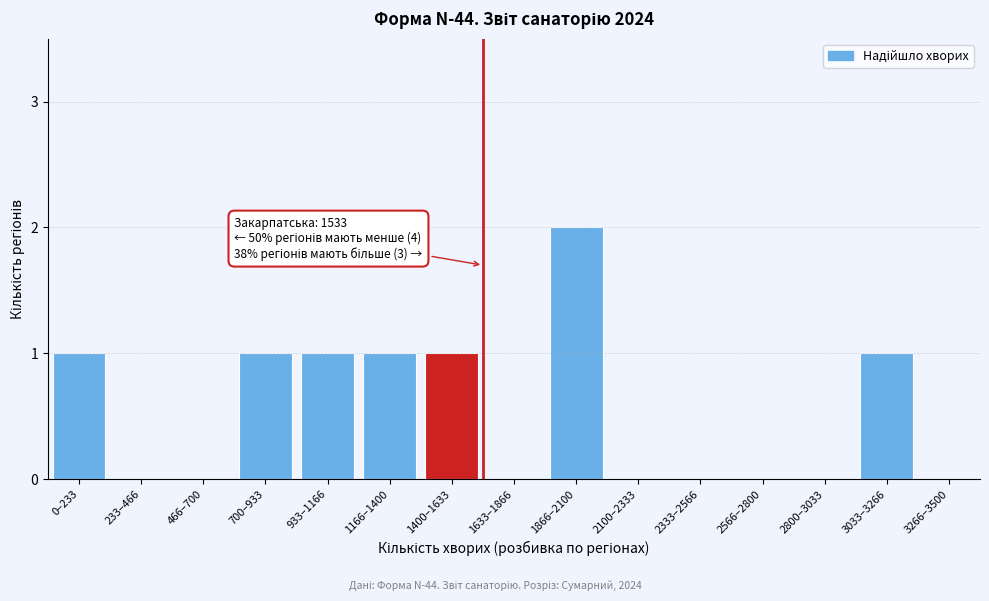

Reading left to right, what are all the values shown in this chart?

0–233=1	233–466=0	466–700=0	700–933=1	933–1166=1	1166–1400=1	1400–1633=1	1633–1866=0	1866–2100=2	2100–2333=0	2333–2566=0	2566–2800=0	2800–3033=0	3033–3266=1	3266–3500=0